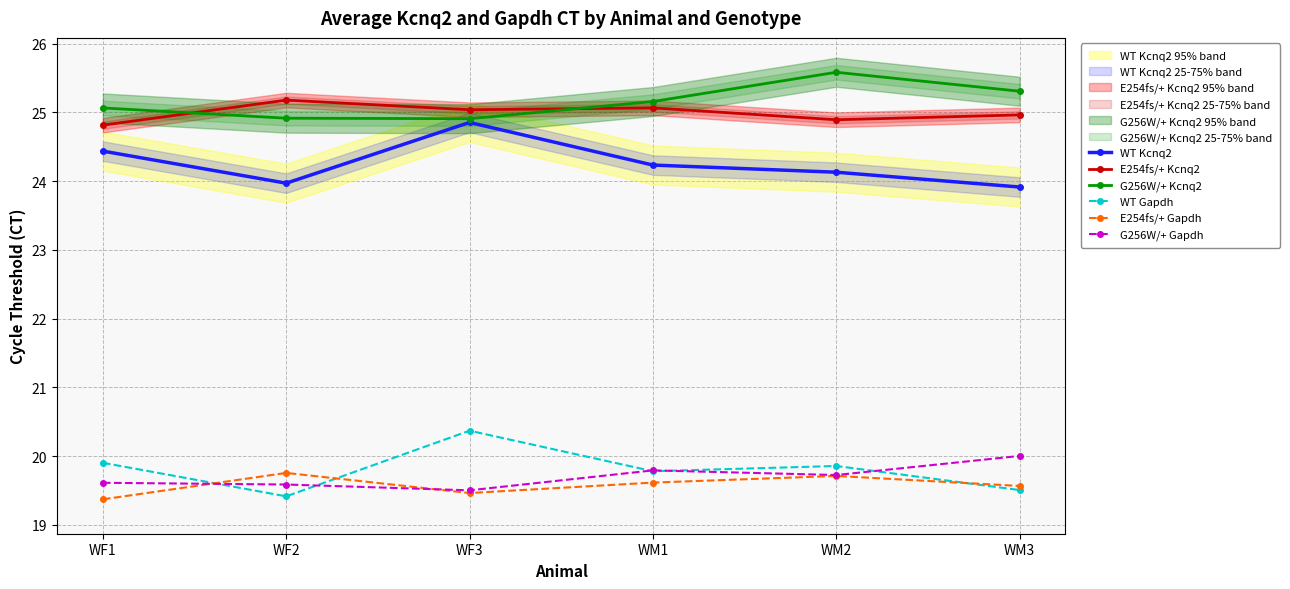

Which category has the lowest value across all series?

WF1